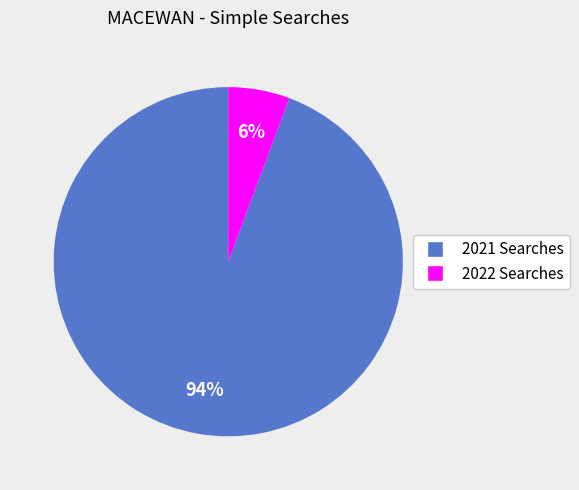

To the nearest percent, what is the average slice percentage?

50%